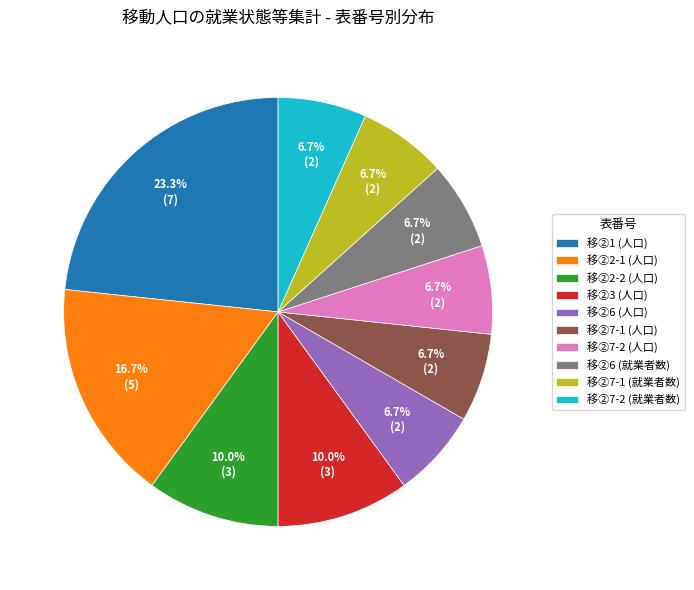

What is the total percentage of 移②3 (人口) and 移②2-2 (人口)?

20.0%